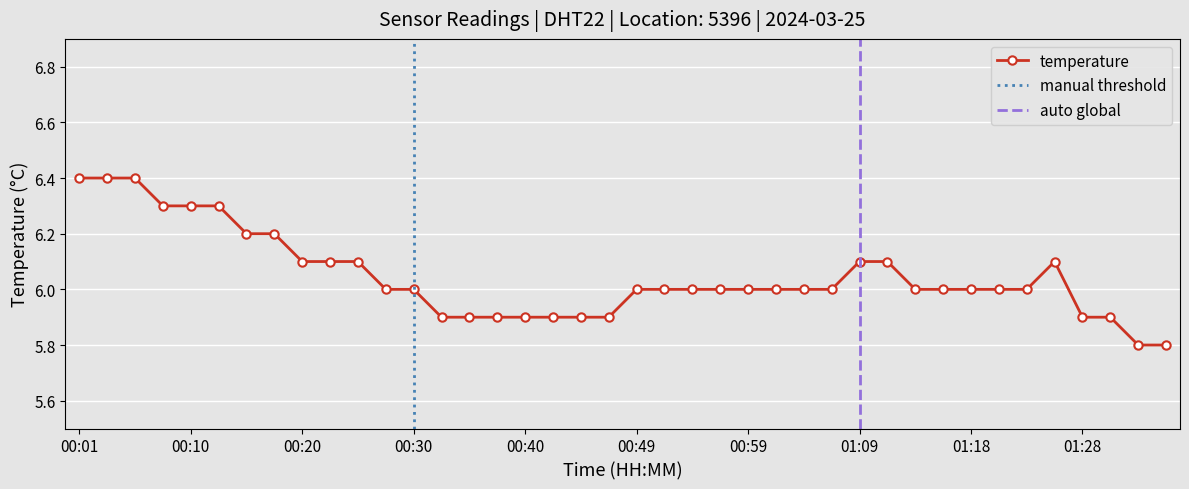

Rank the categories by value from highest to lowest.

00:01, 00:03, 00:05, 00:08, 00:10, 00:13, 00:15, 00:18, 00:20, 00:23, 00:25, 01:09, 01:11, 01:26, 00:27, 00:30, 00:49, 00:52, 00:54, 00:57, 00:59, 01:01, 01:04, 01:06, 01:13, 01:16, 01:18, 01:21, 01:23, 00:32, 00:35, 00:37, 00:40, 00:42, 00:44, 00:47, 01:28, 01:30, 01:33, 01:35